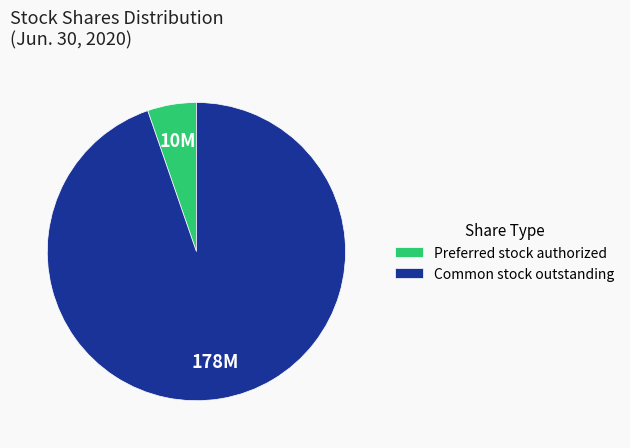

Is it true that Common stock outstanding is 99% of the pie?

False